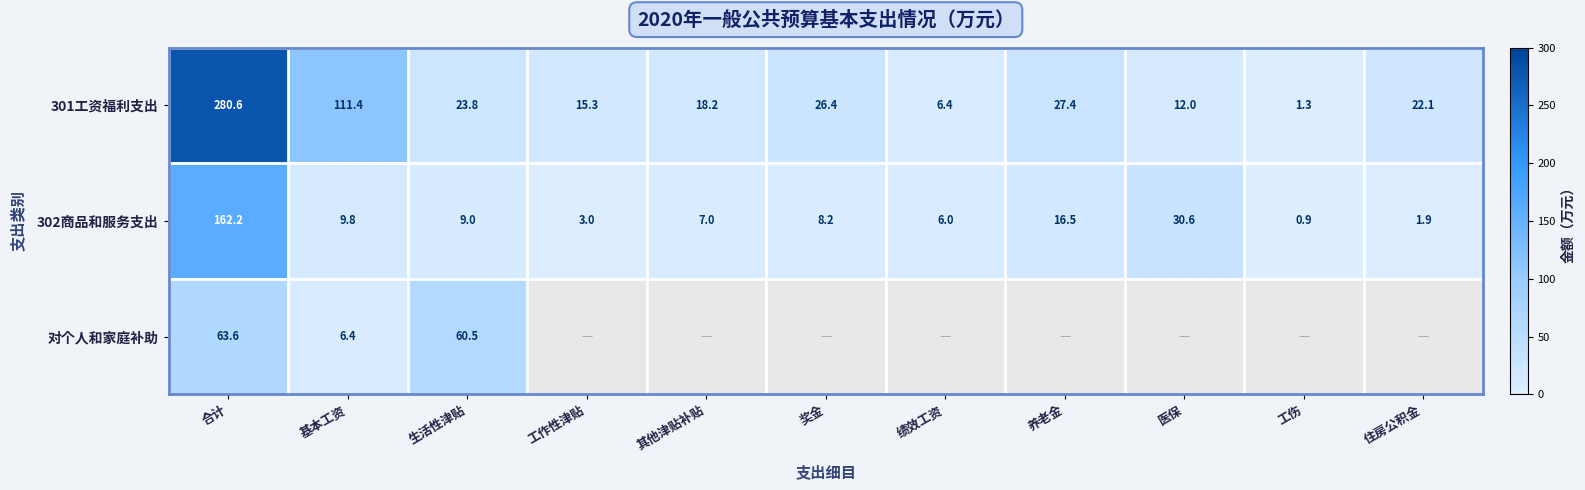

At how many categories does at least one series exceed 131?

1